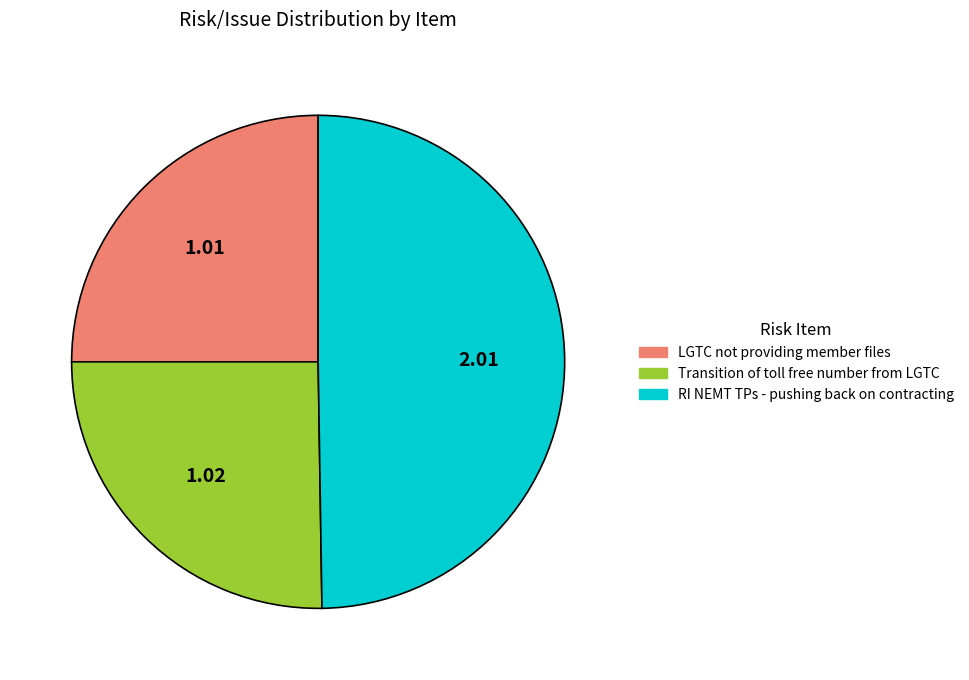

Which category has the biggest portion of the pie?

RI NEMT TPs - pushing back on contracting